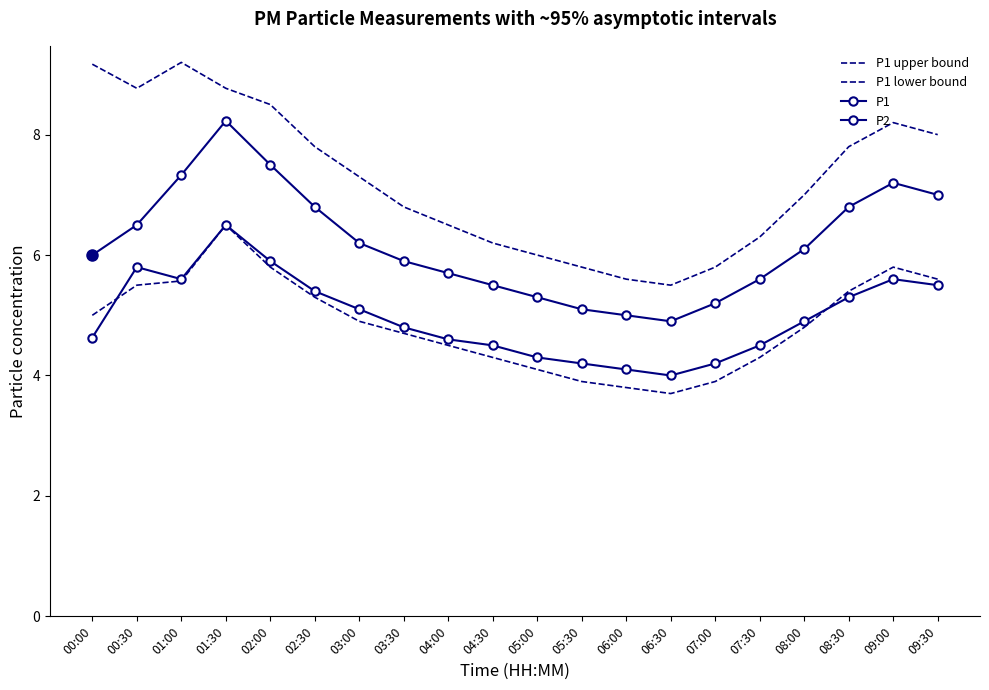

What is the difference between the maximum and minimum values in the P1 lower bound series?

2.8